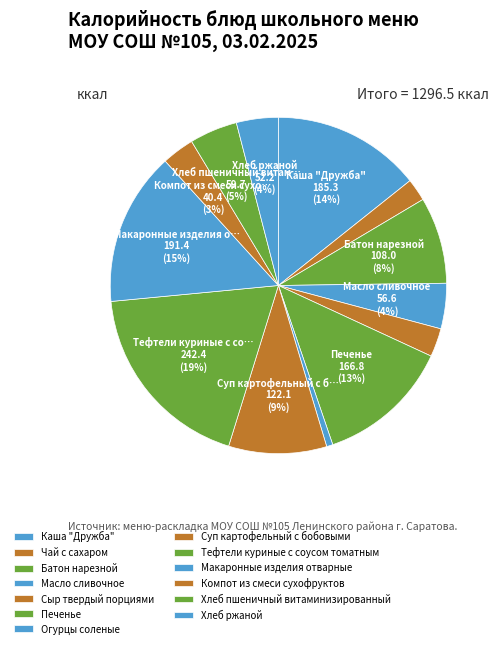

How many segments does this pie chart have?

13